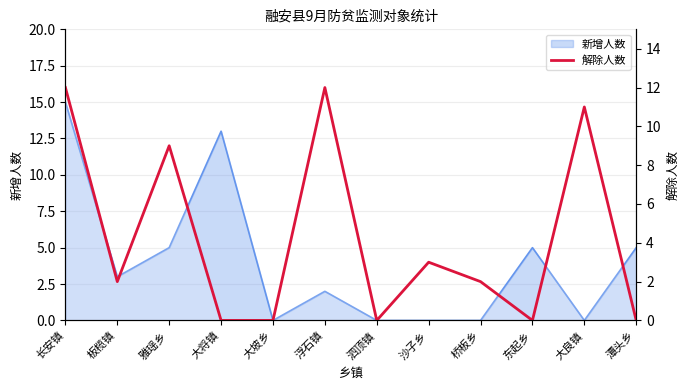

What is the approximate value at 雅瑶乡, to the nearest 5?

10